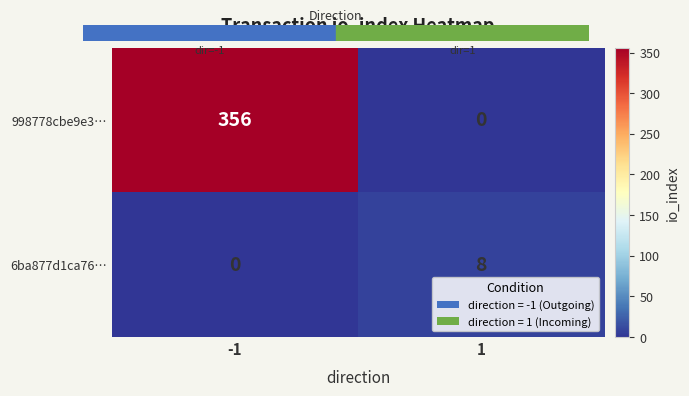

What is the spread (max minus min) of values at -1?

356